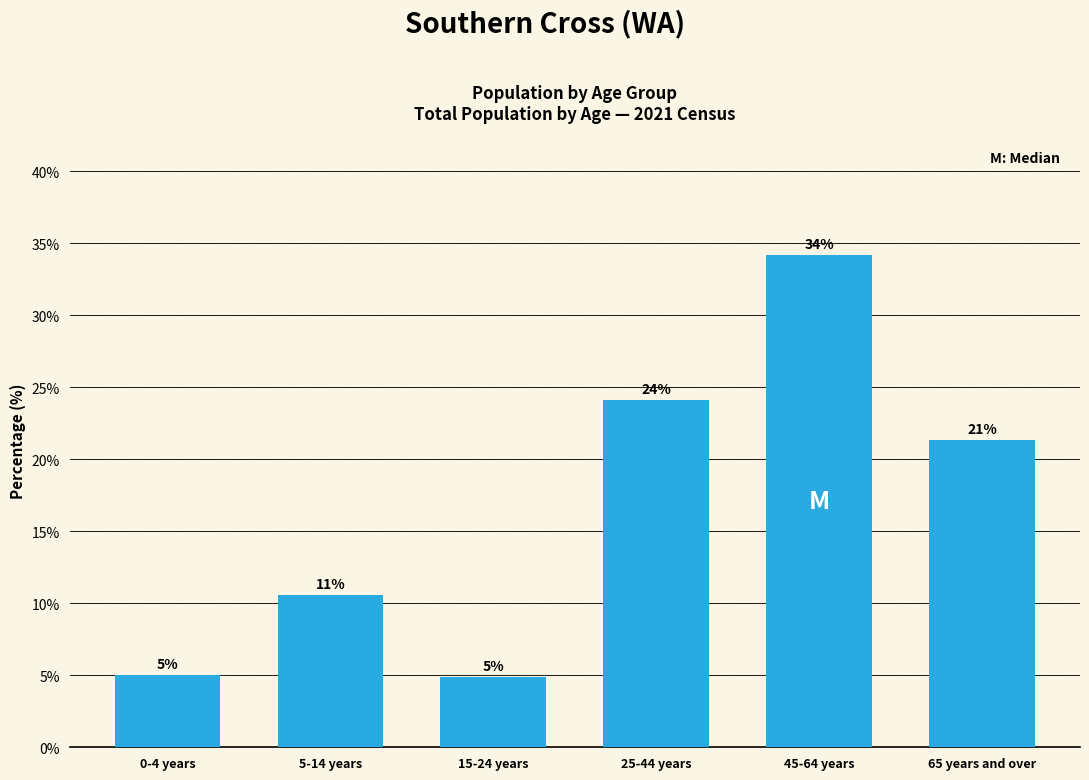

What is the label of the 1st bar from the right?

65 years and over